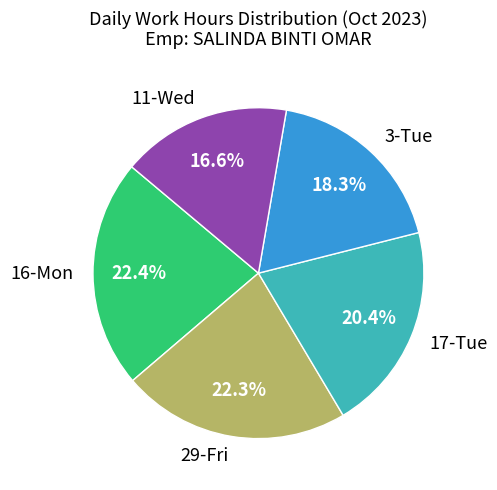

Between 29-Fri and 11-Wed, which is larger?

29-Fri